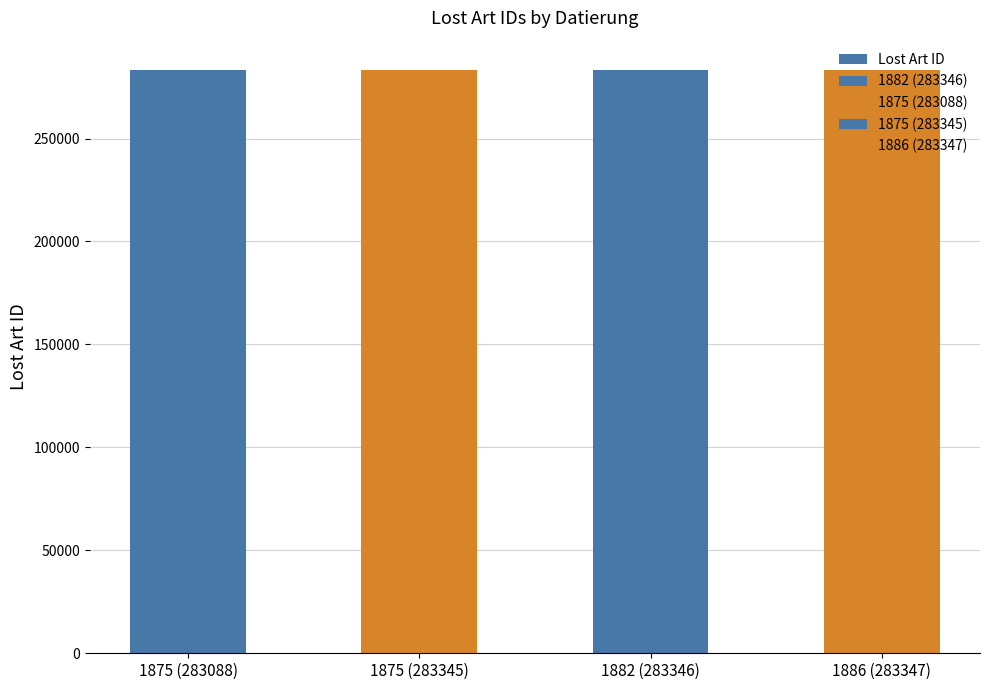

List the labels in order of value, smallest first.

1875 (283088), 1875 (283345), 1882 (283346), 1886 (283347)